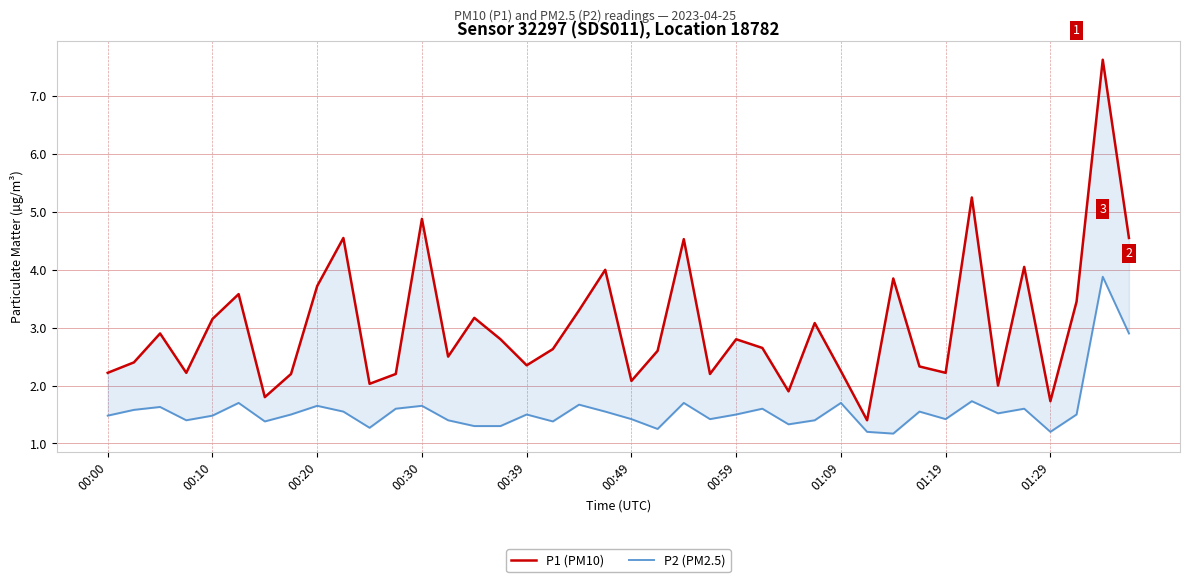

List the series in order of their overall mean, highest first.

P1 (PM10), P2 (PM2.5)